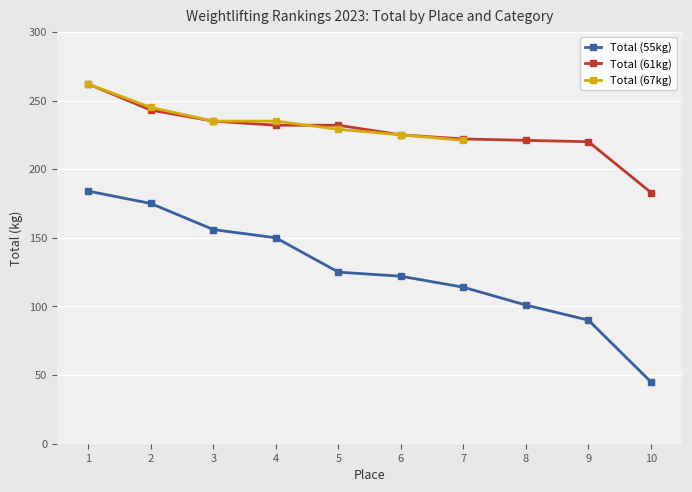

True or false: Total (55kg) has more than 2 points higher than both neighbors.

False